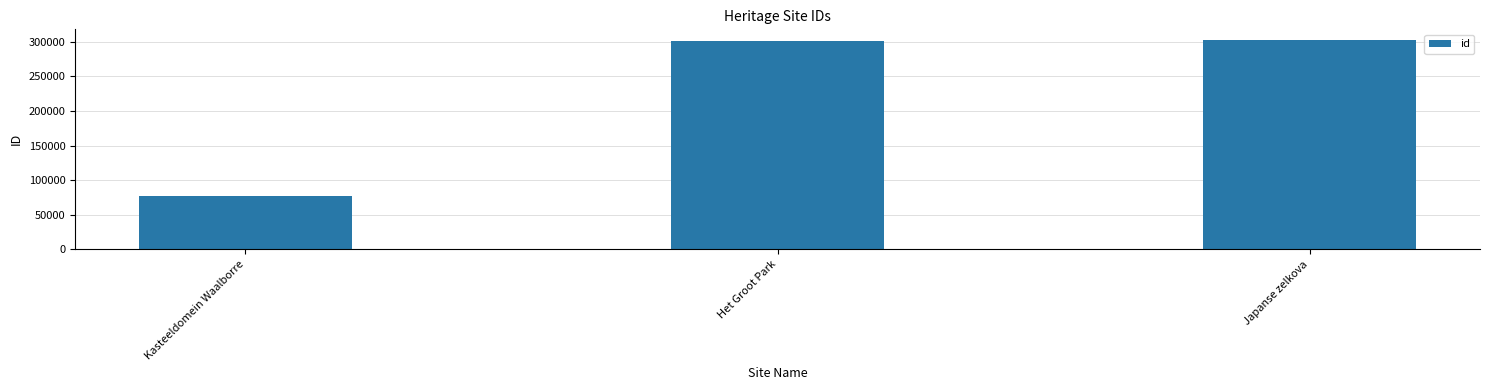

At which category does the chart reach its minimum across all series?

Kasteeldomein Waalborre